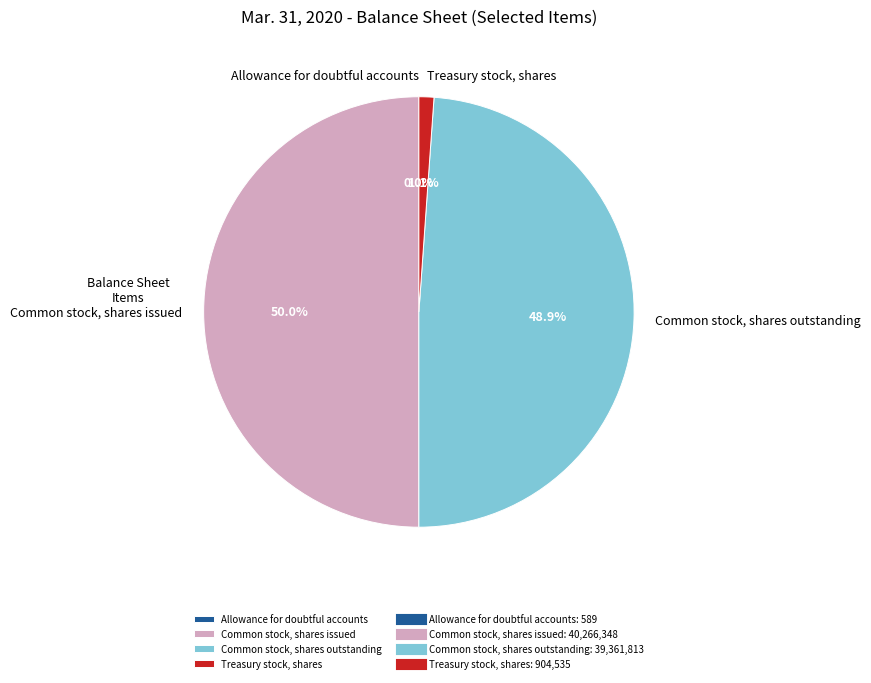

Is Treasury stock, shares the majority of the pie?

No